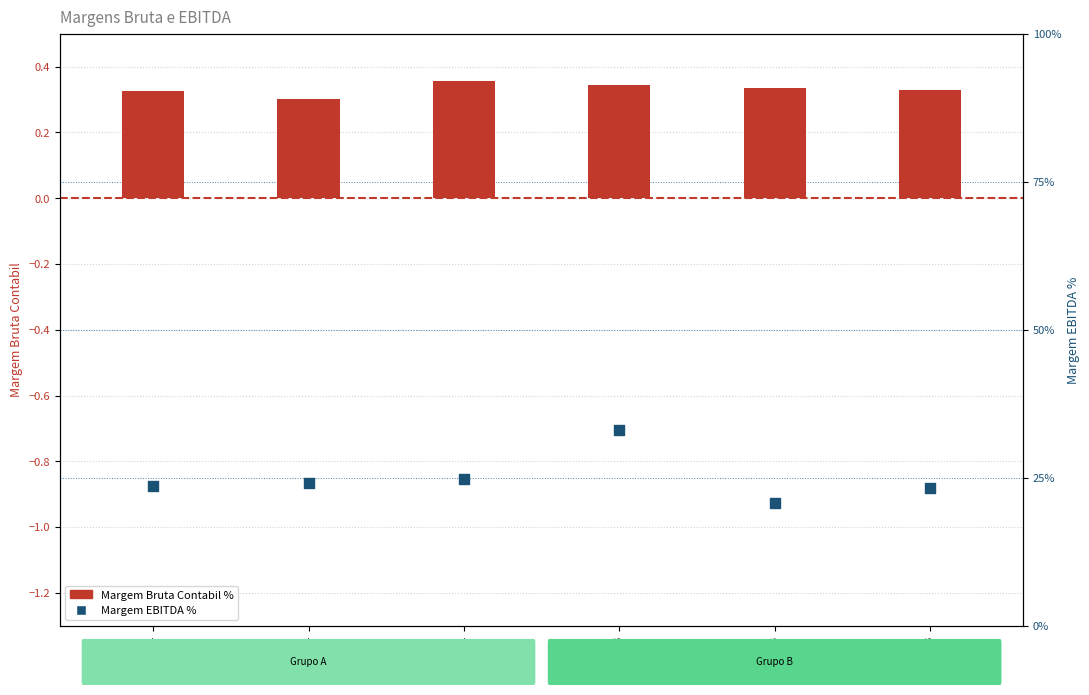

Which series contains the highest Y value?

Margem Bruta Contabil %